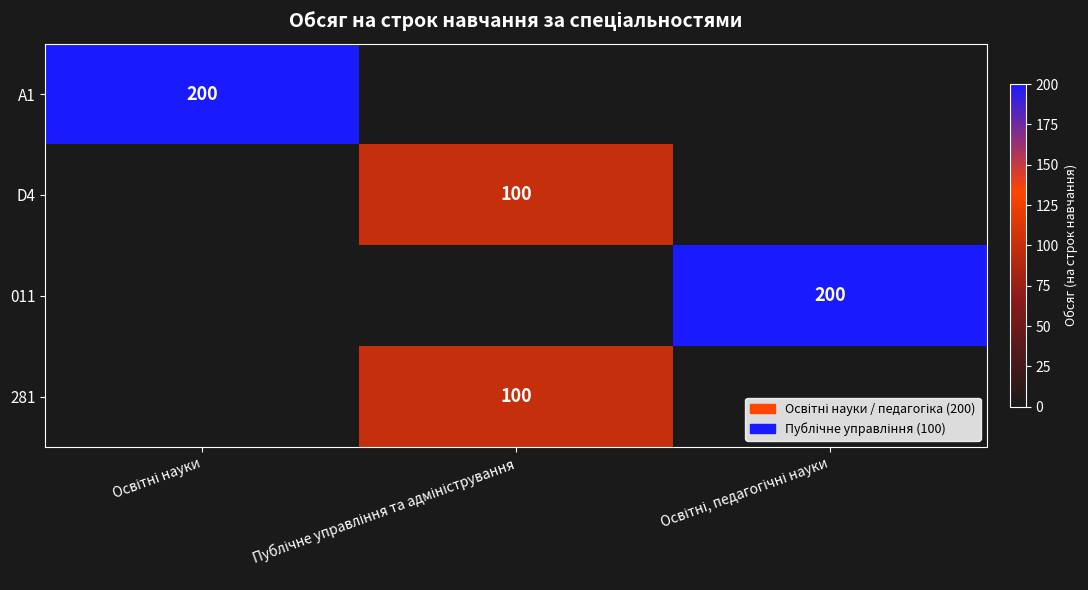

What is the sum of the 011 values at Публічне управління та адміністрування and Освітні, педагогічні науки?

200